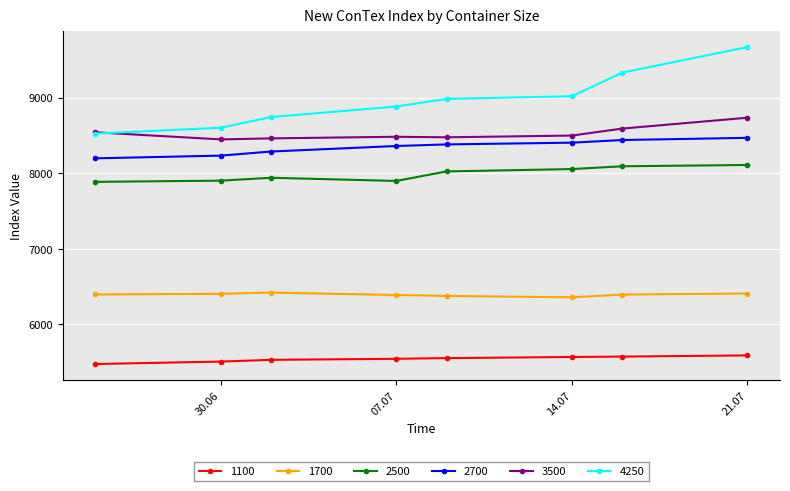

Does the chart have visible grid lines?

Yes